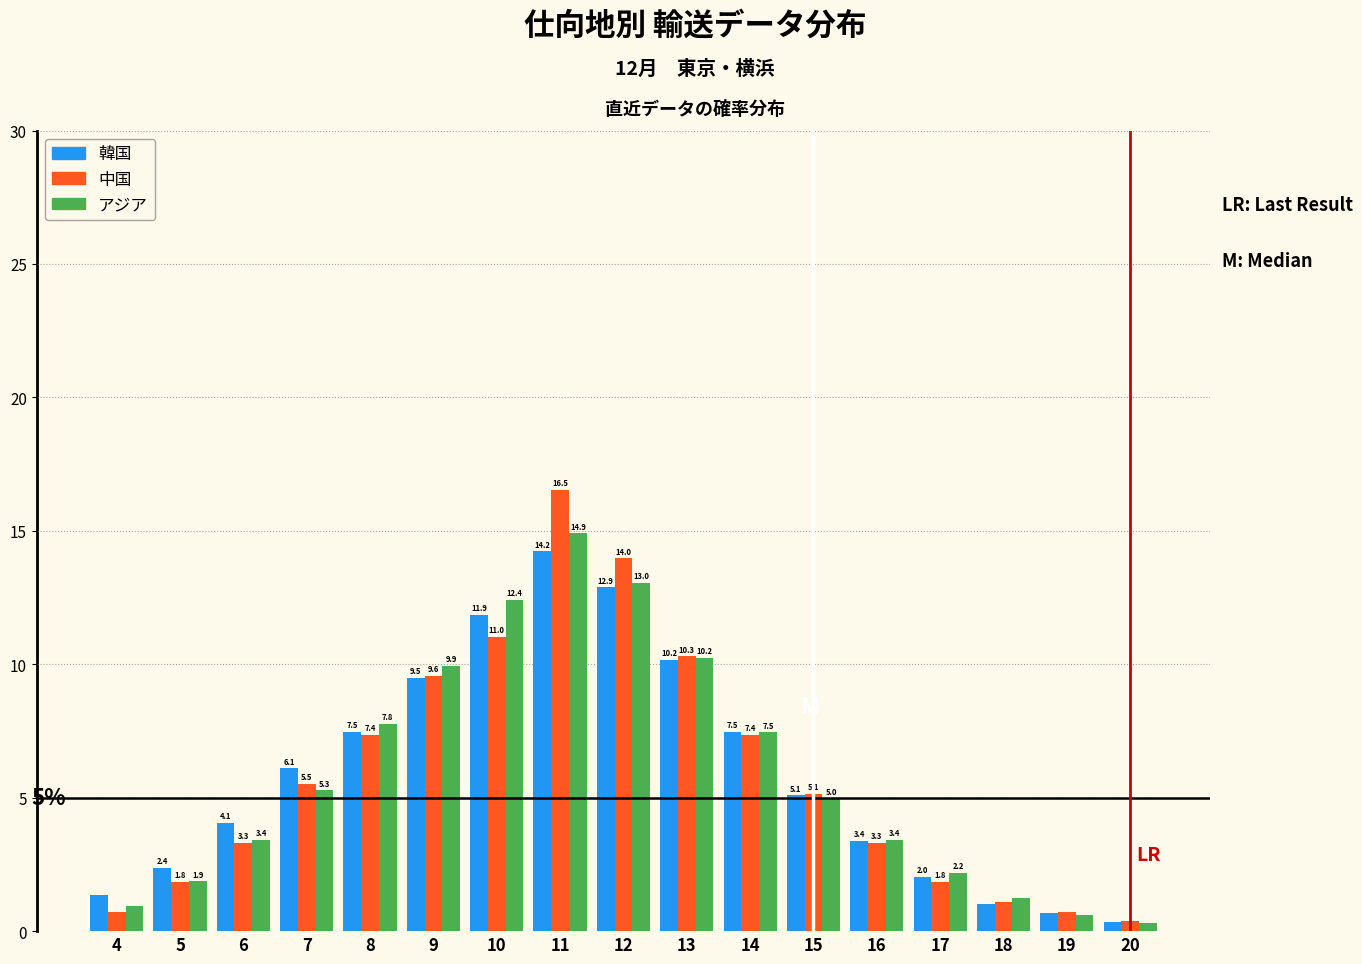

At which category is the sum across all series the highest?

11